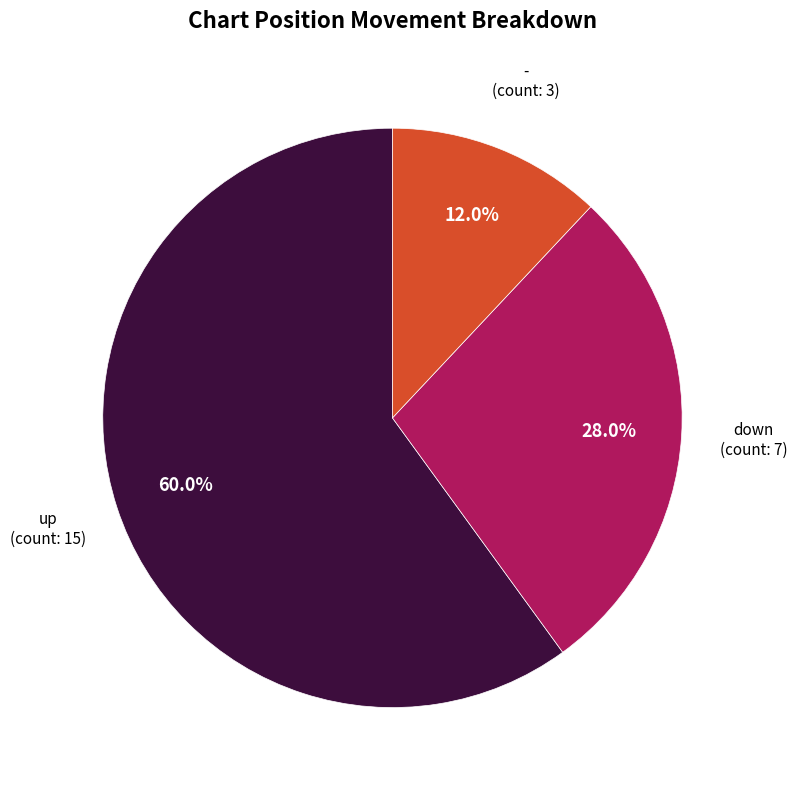

Count the number of slices in the pie.

3